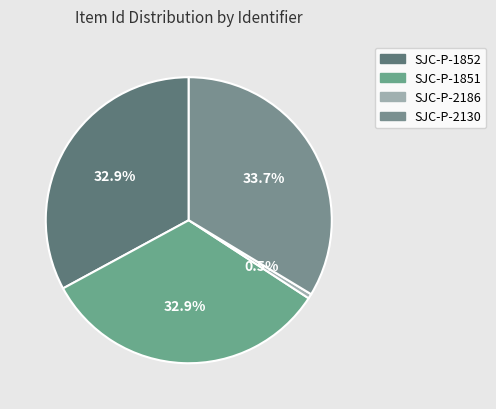

Is it true that SJC-P-2186 is 6% of the pie?

False